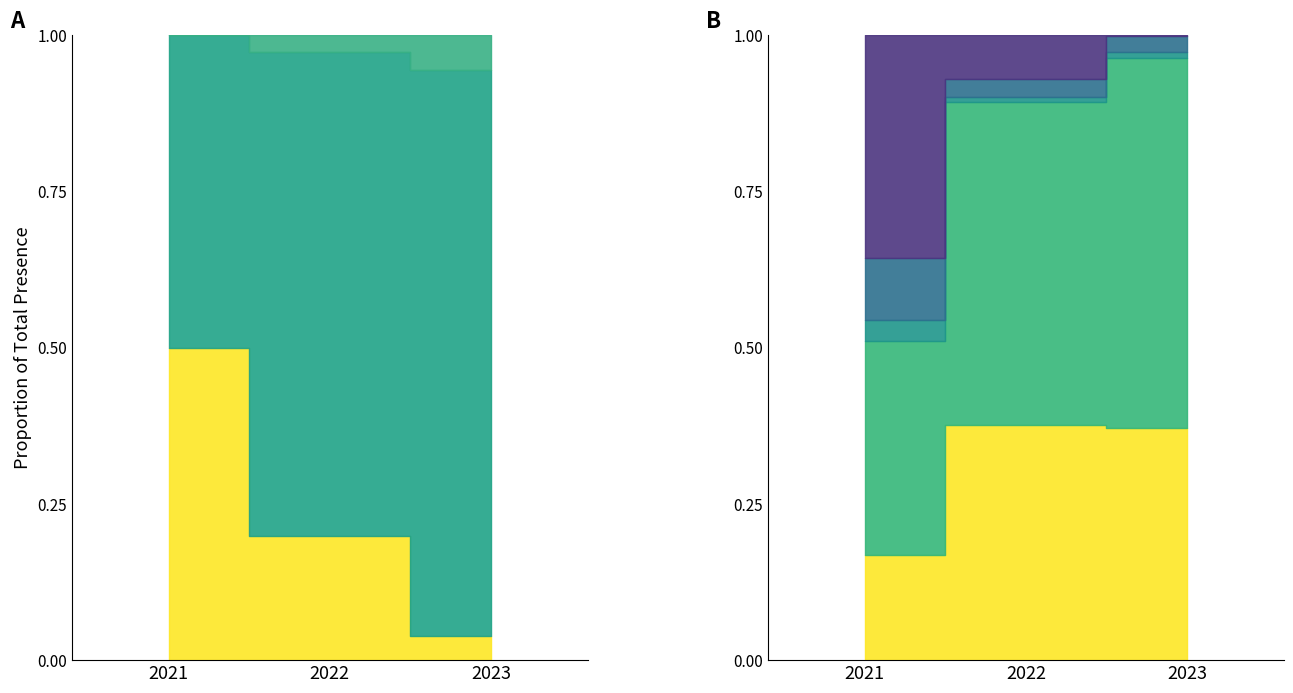

How many lines are shown in the chart?

3